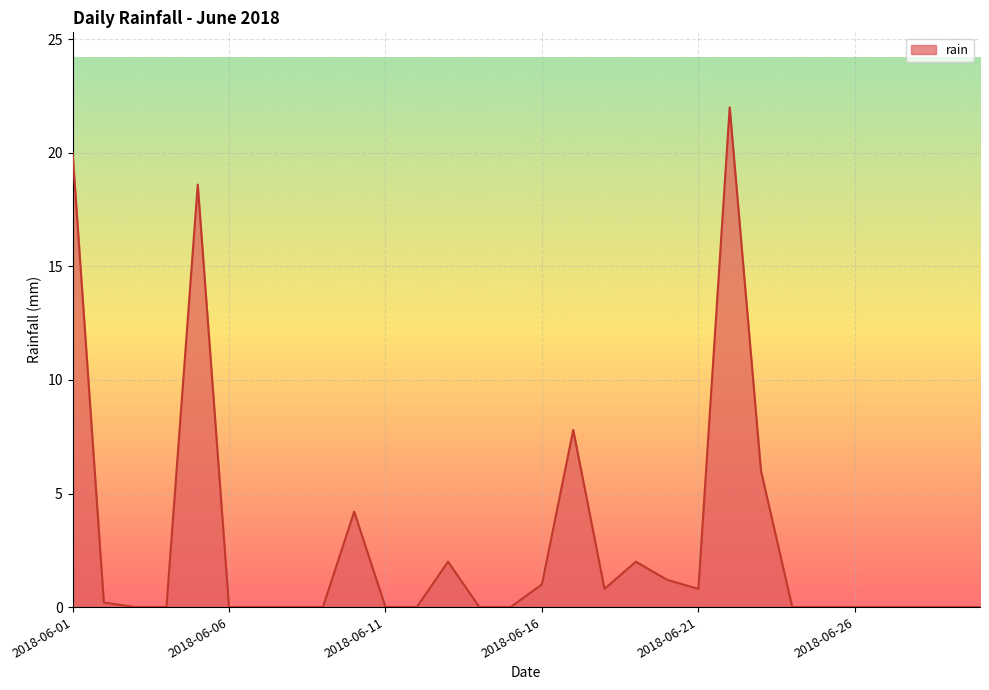

What is the greatest value displayed?

22.0